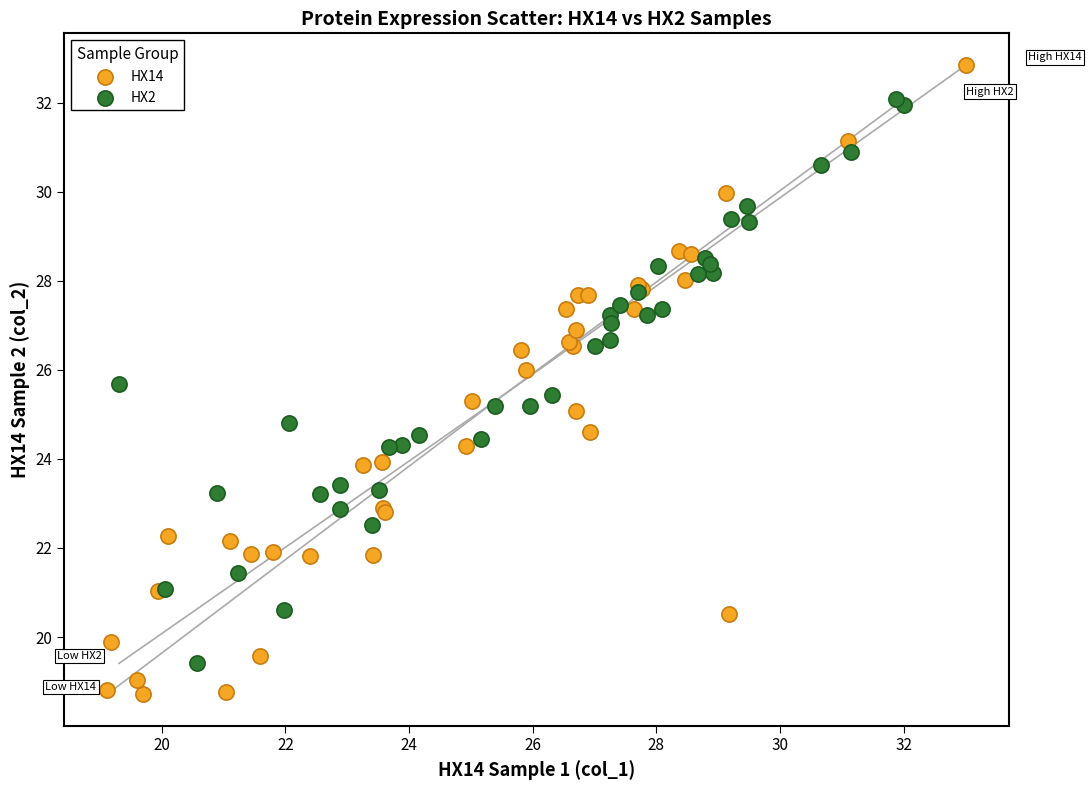

Which series contains the highest Y value?

HX14